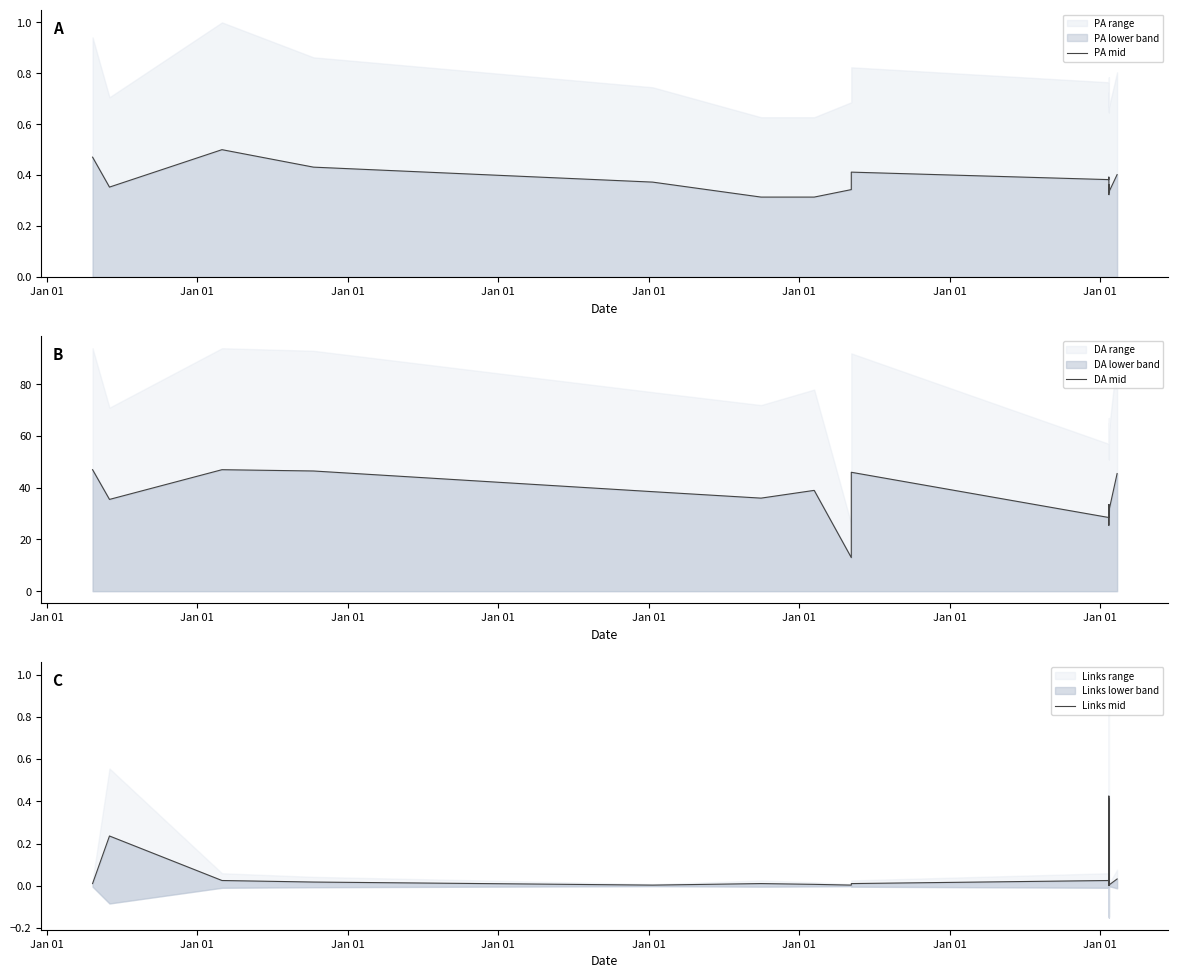

Where is the first local maximum for PA mid?

Jan 01